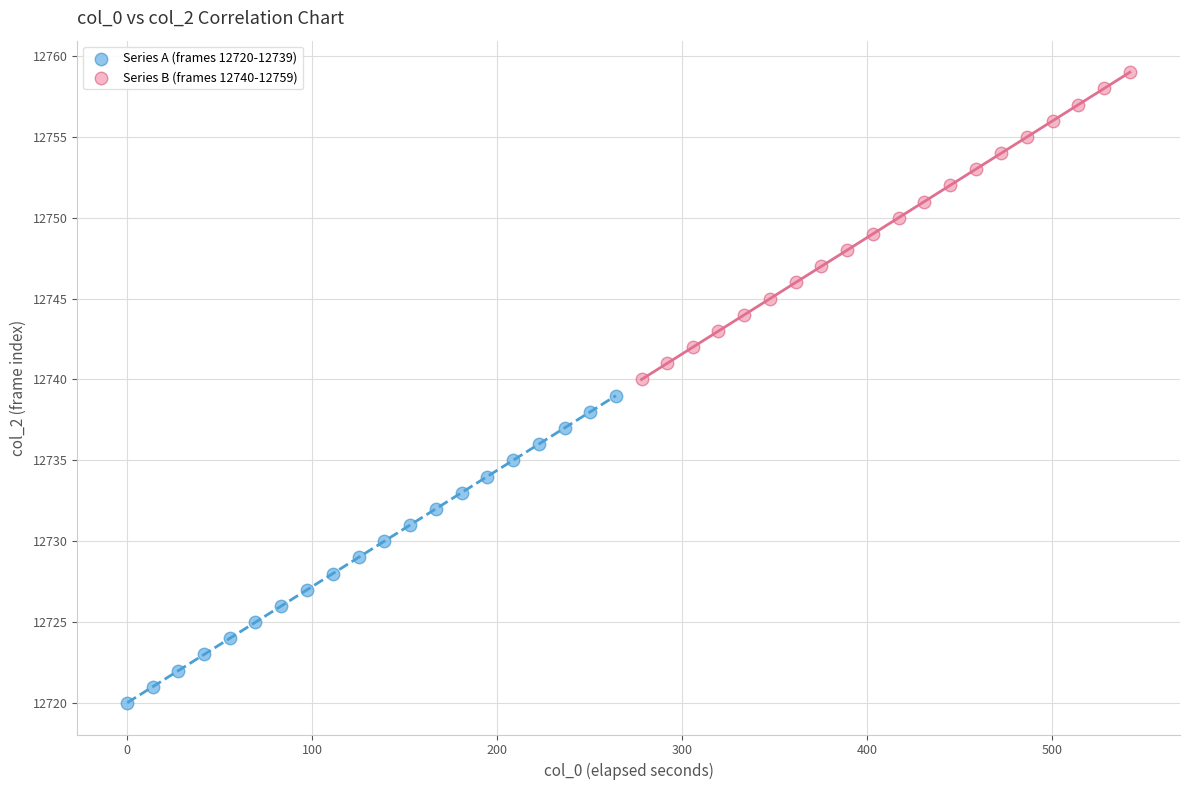

Which series contains the highest Y value?

Series B (frames 12740-12759)